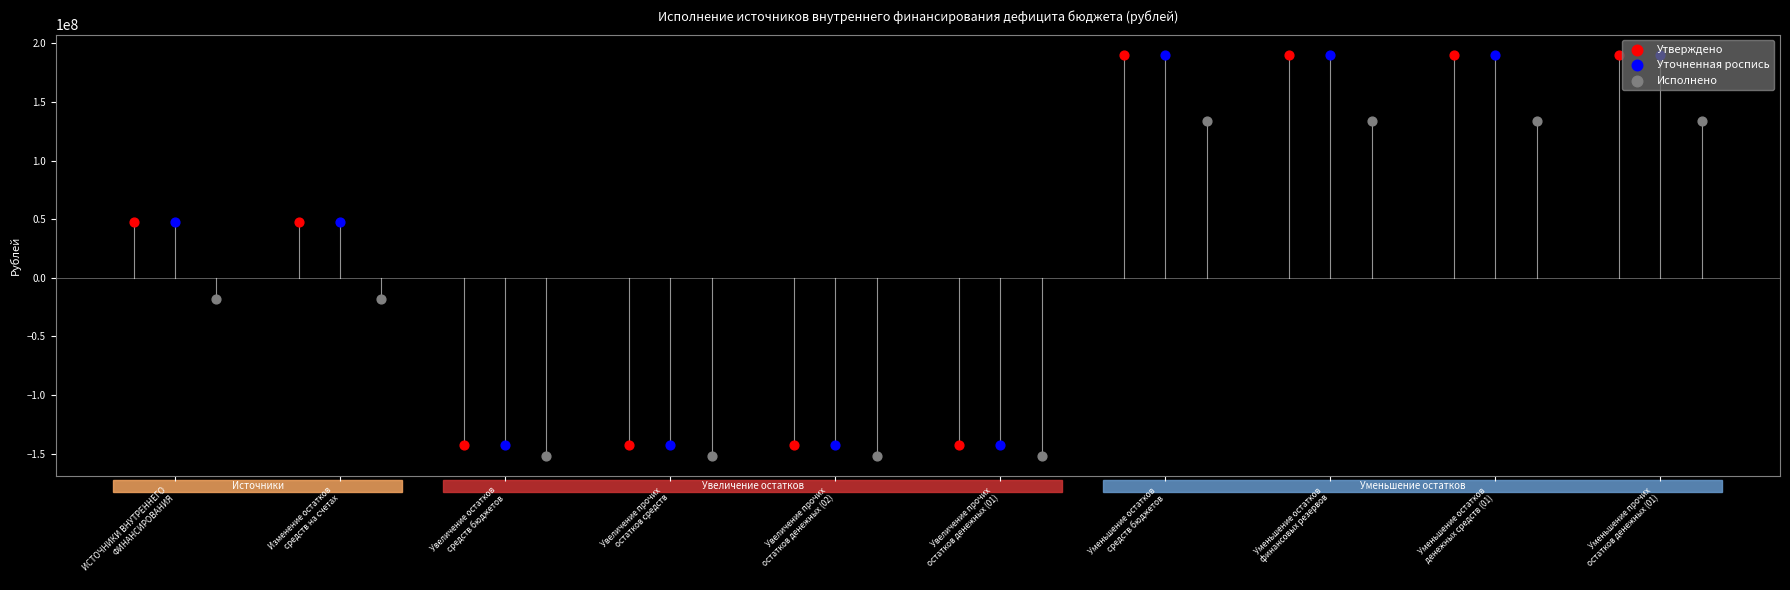

Is the value of Утверждено at Увеличение остатков
средств бюджетов greater than the value of Уточненная роспись at Уменьшение остатков
денежных средств (01)?

No